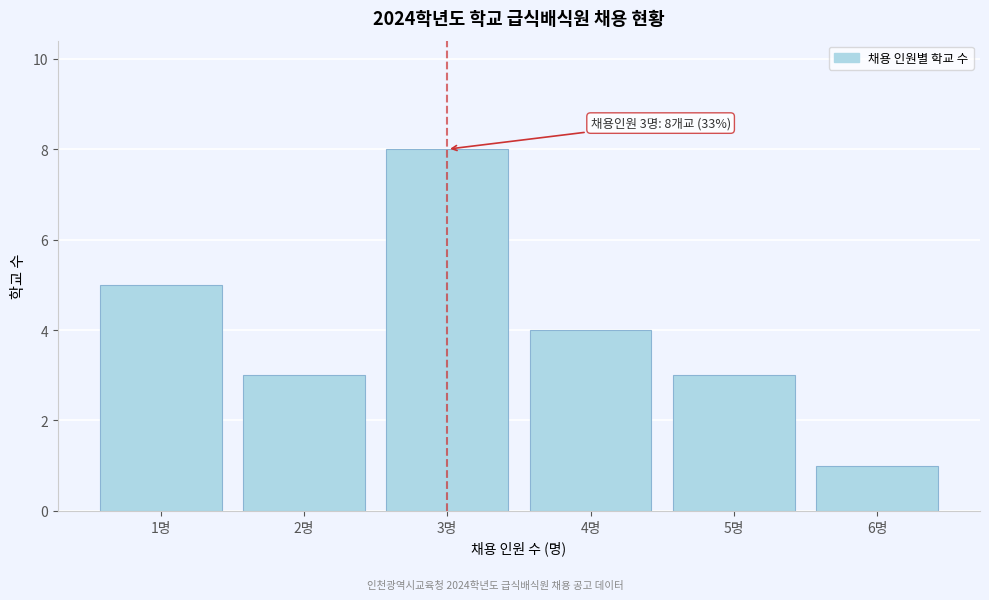

Over which range of the x-axis is the bar tallest?

2.5 to 3.5